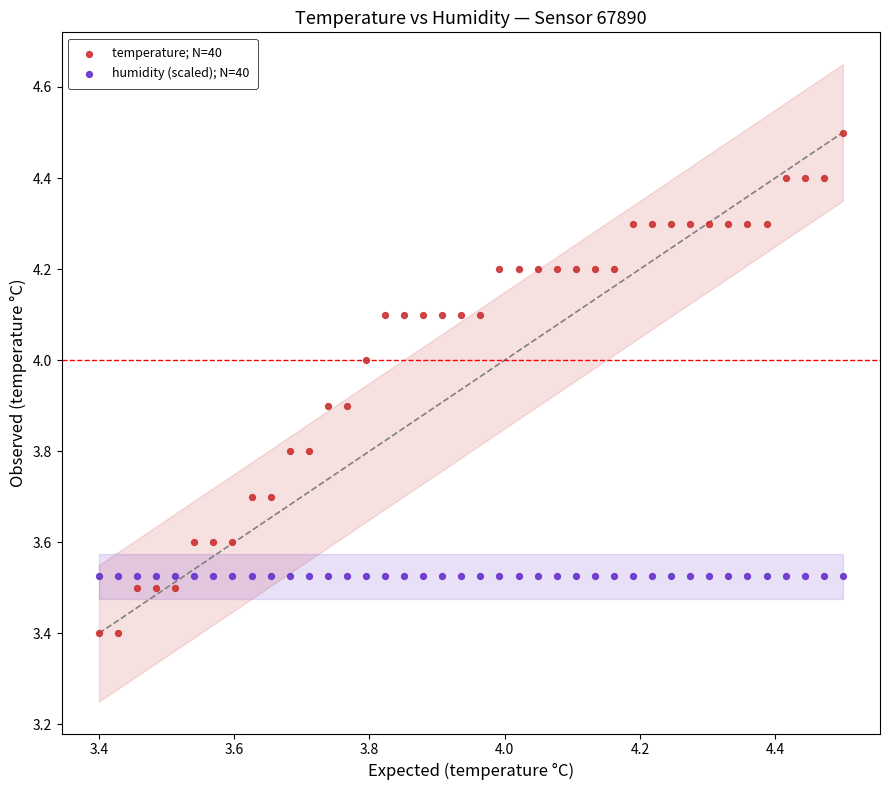

Which series reaches the maximum Y coordinate?

temperature; N=40